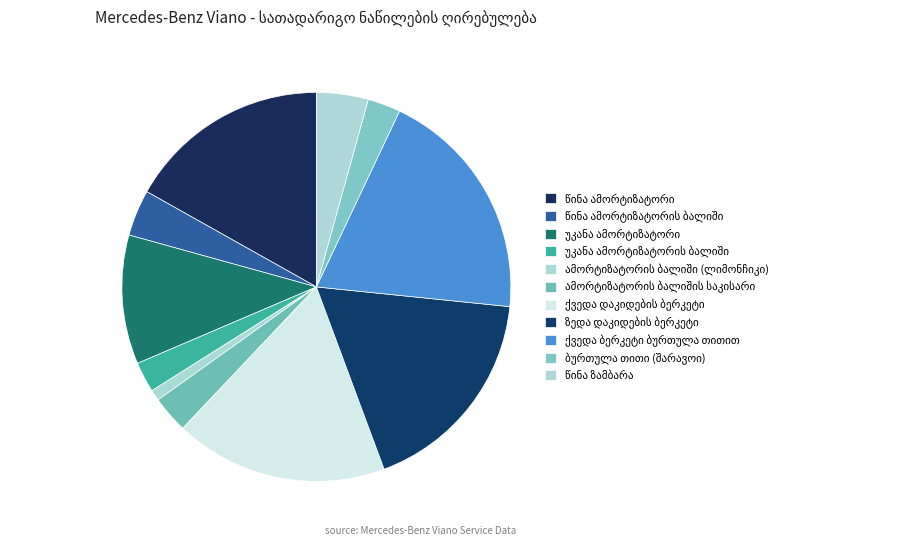

How many slices are in this pie chart?

11